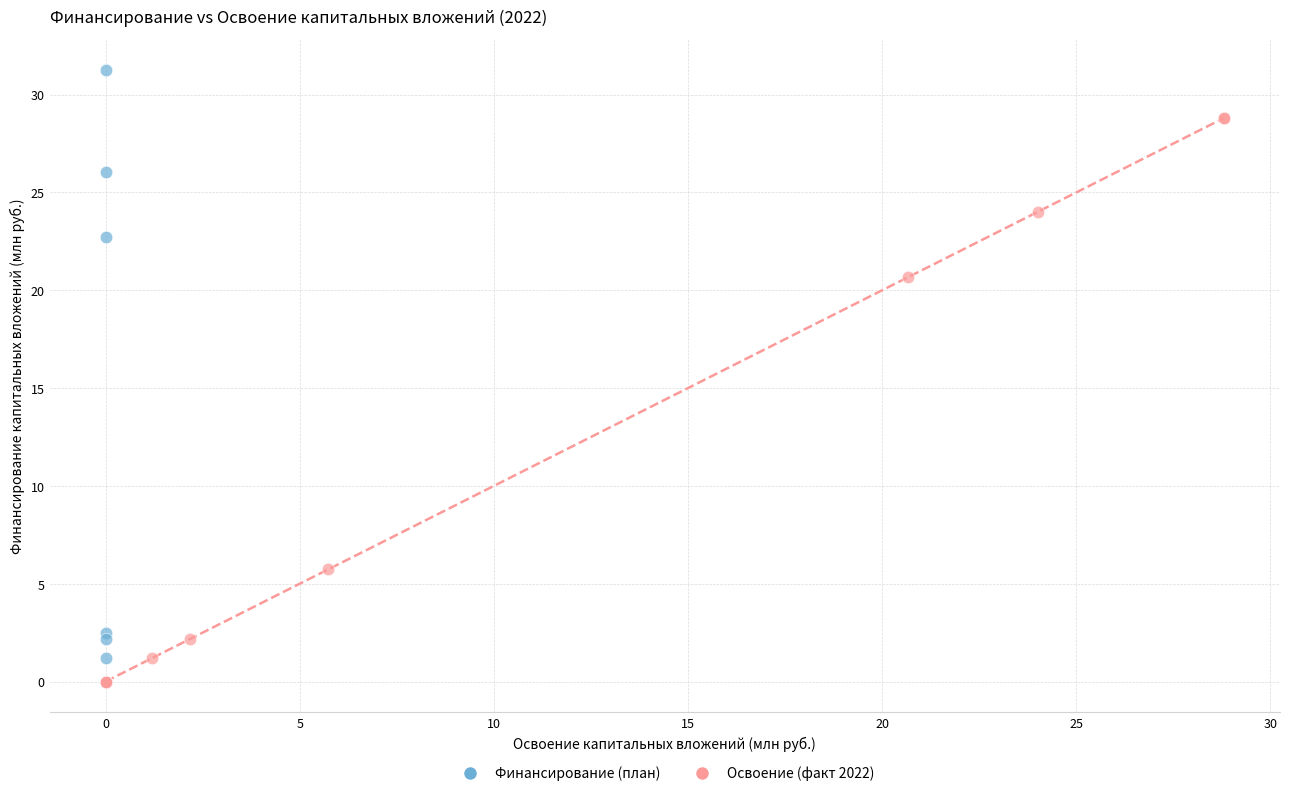

Which series has the largest Y range (max minus min)?

Финансирование (план)